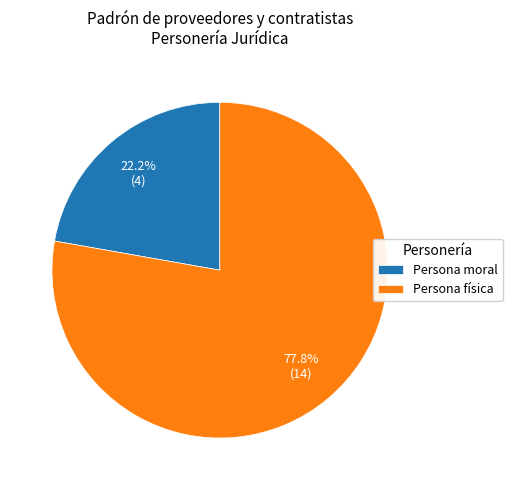

What is the majority slice?

Persona física